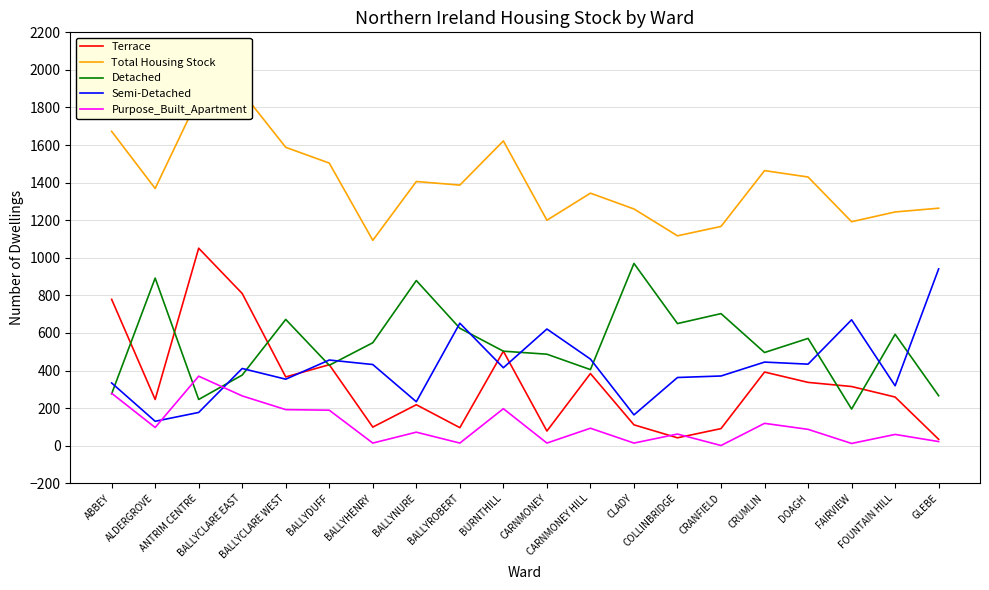

Is it true that Purpose_Built_Apartment equals 60 at FOUNTAIN HILL?

True